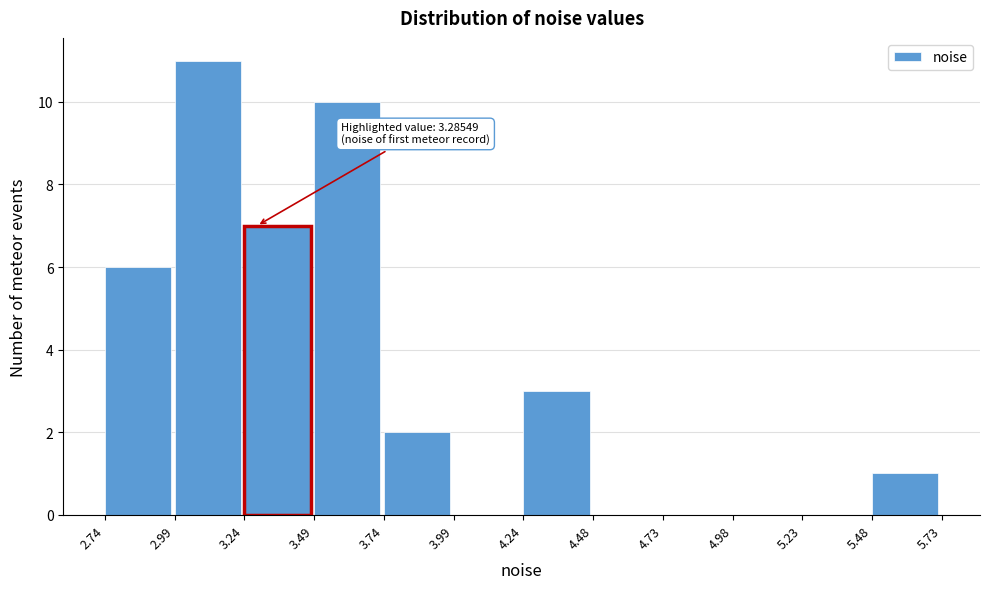

Which range on the x-axis has the tallest bar?

2.99 to 3.24